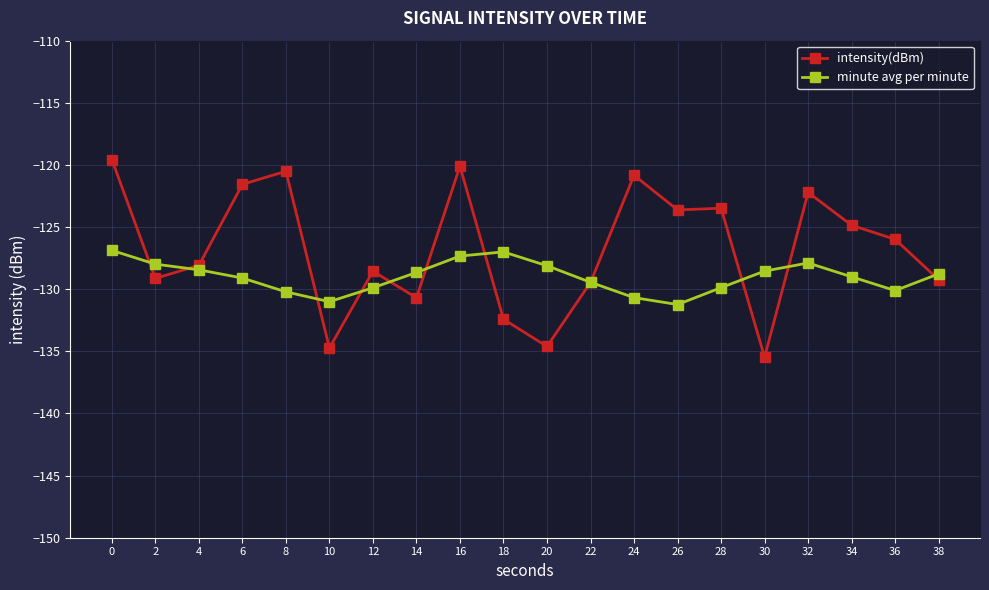

Does the chart have visible grid lines?

Yes